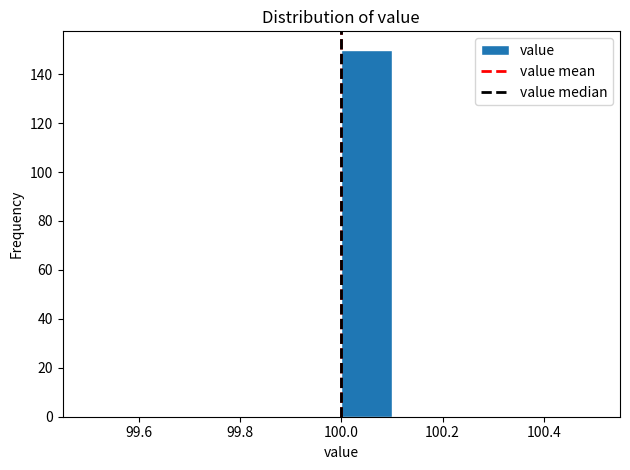

What is the height of the bar covering 100.0 to 100.1 on the x-axis? The values are not printed on the chart, so give them approximately, as read against the axis.

150